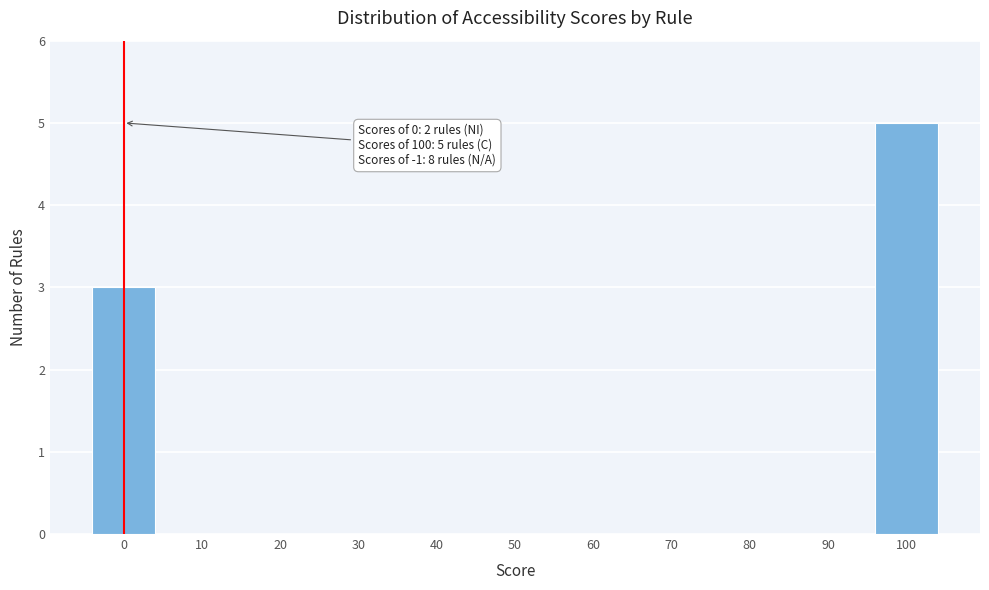

Over which range of the x-axis is the bar tallest?

95 to 105